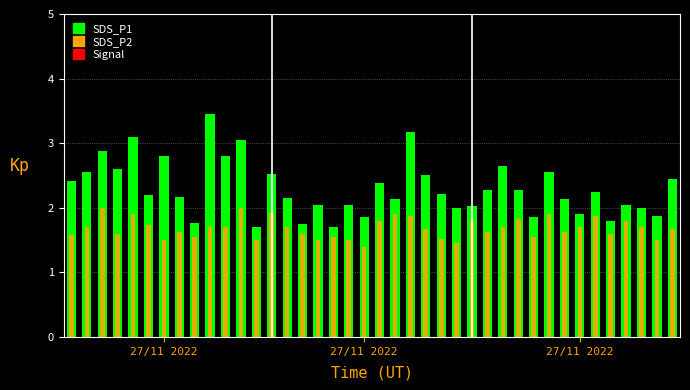

At which category is the sum across all series the highest?

9